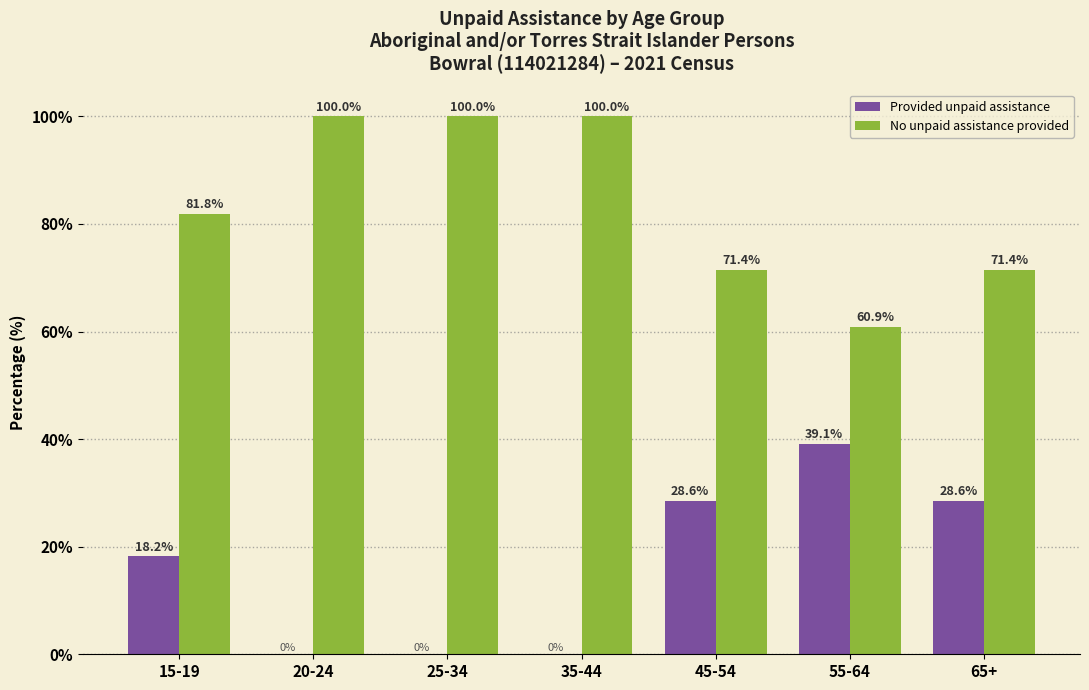

Reading left to right, extract all data points from this chart.

Provided unpaid assistance: 15-19=18.2	20-24=0.0	25-34=0.0	35-44=0.0	45-54=28.6	55-64=39.1	65+=28.6
No unpaid assistance provided: 15-19=81.8	20-24=100.0	25-34=100.0	35-44=100.0	45-54=71.4	55-64=60.9	65+=71.4